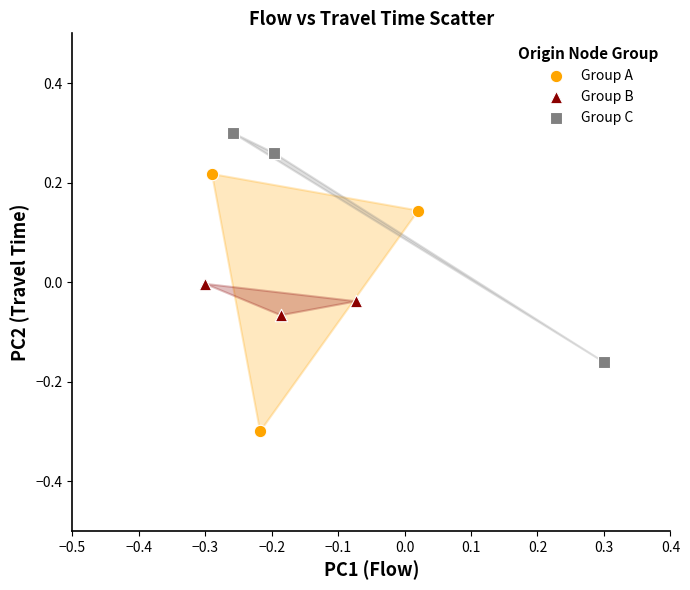

Which series contains the lowest Y value?

Group A